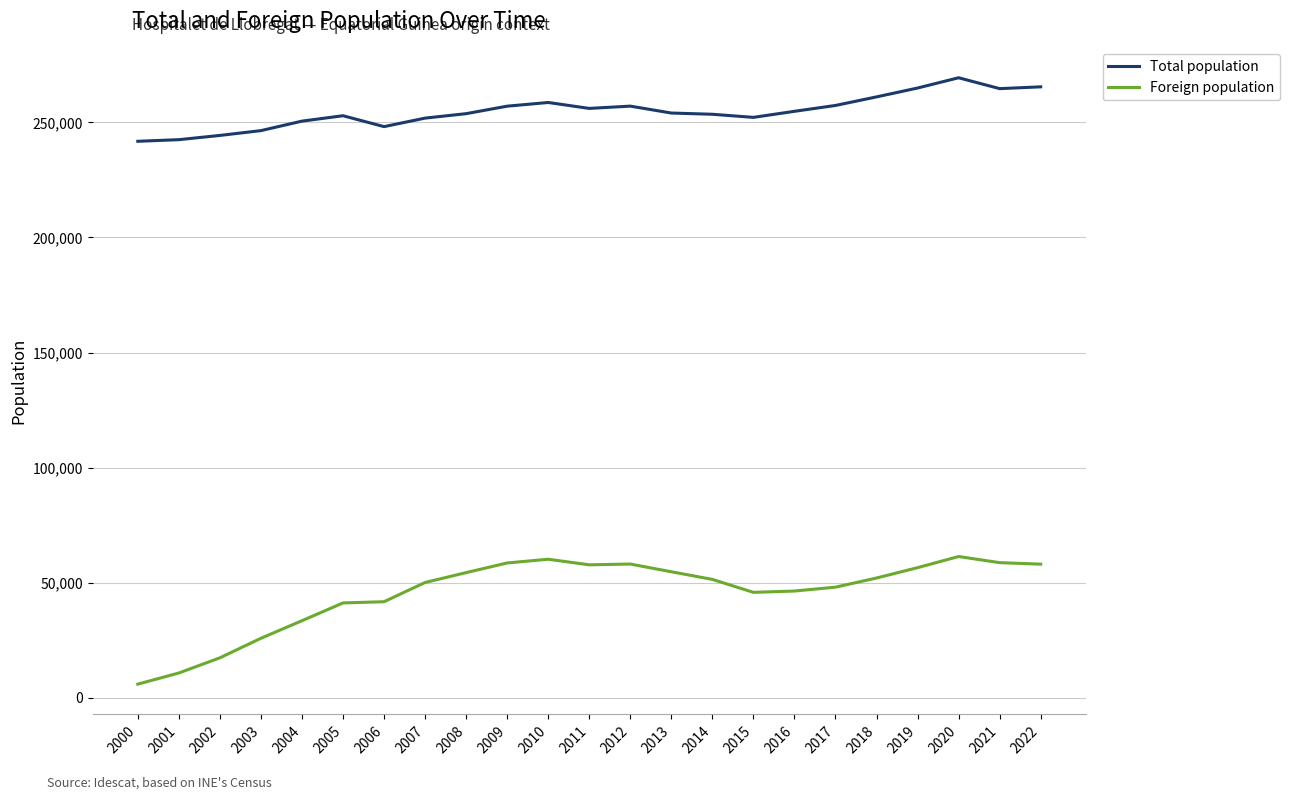

List the series in order of their peak value, highest first.

Total population, Foreign population